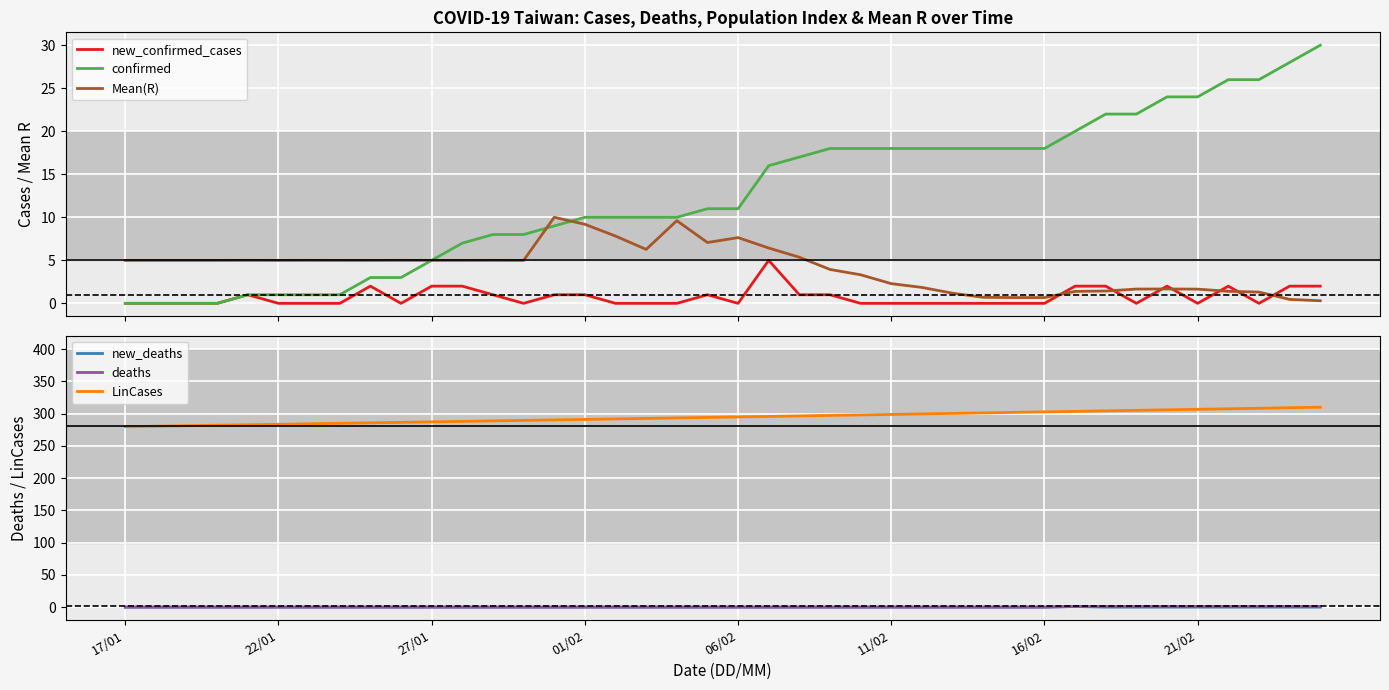

Is it true that Mean(R) equals 0.4 at 39?

False